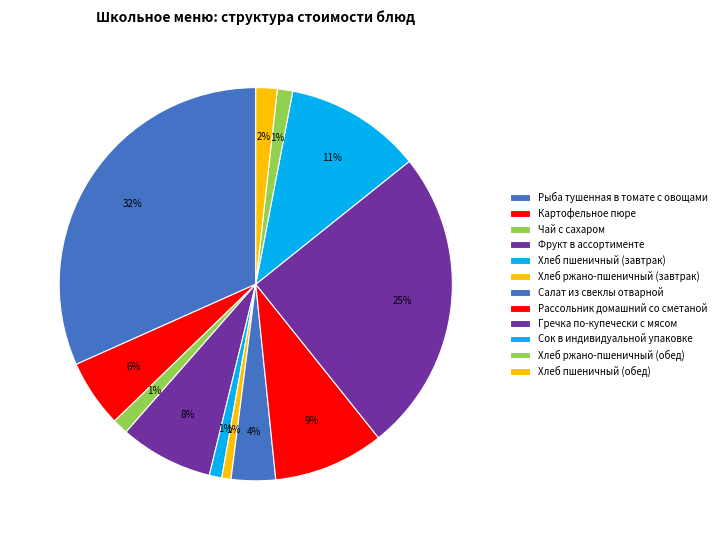

Rank the categories by value from lowest to highest.

Хлеб ржано-пшеничный (завтрак), Хлеб пшеничный (завтрак), Хлеб ржано-пшеничный (обед), Чай с сахаром, Хлеб пшеничный (обед), Салат из свеклы отварной, Картофельное пюре, Фрукт в ассортименте, Рассольник домашний со сметаной, Сок в индивидуальной упаковке, Гречка по-купечески с мясом, Рыба тушенная в томате с овощами